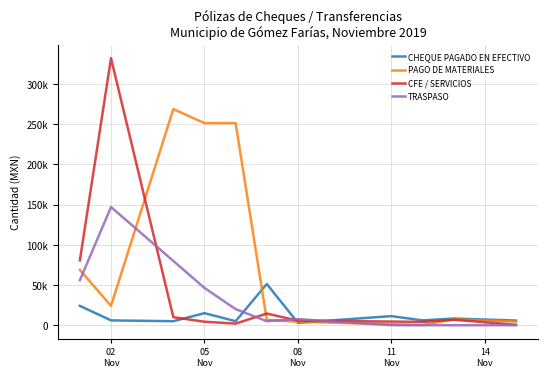

What are all the series names shown in the legend?

CHEQUE PAGADO EN EFECTIVO, PAGO DE MATERIALES, CFE / SERVICIOS, TRASPASO